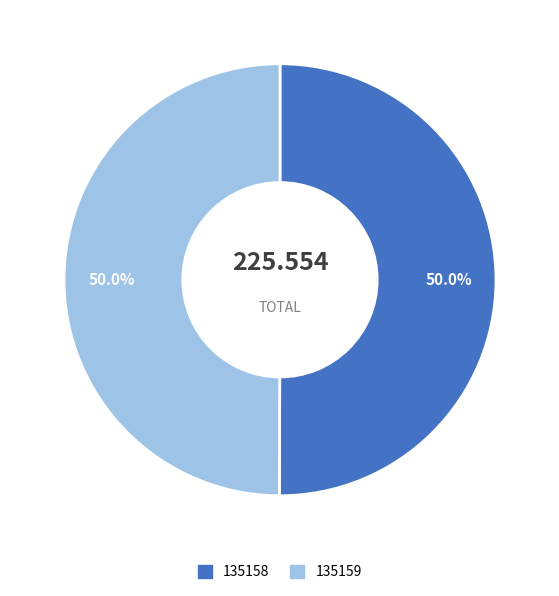

Is the sum of 135158 and 135159 greater than half?

Yes